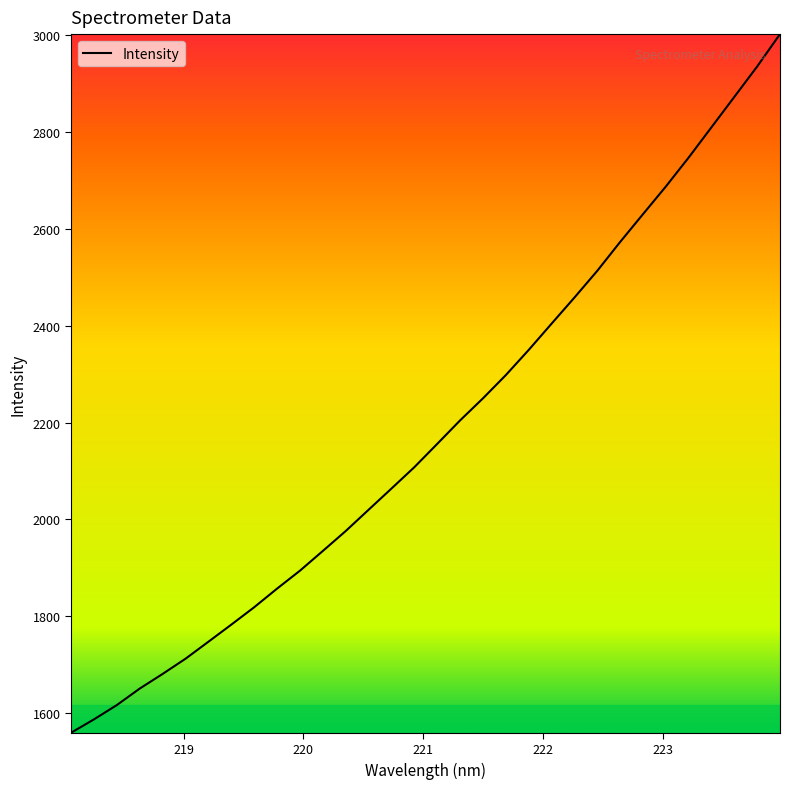

What is the maximum value shown in the chart?

3001.8